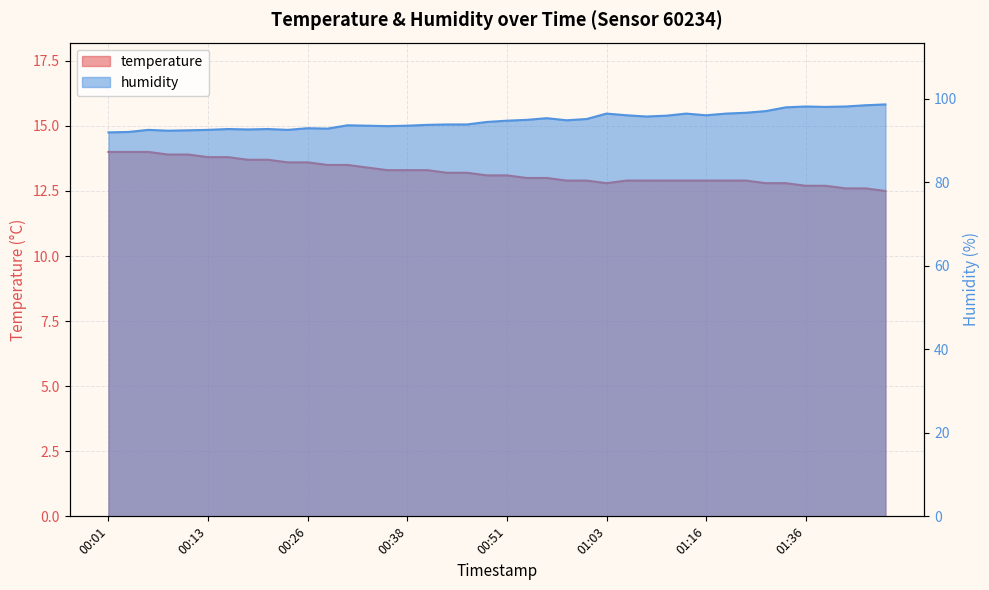

Reading left to right, list all the values displayed in this chart.

temperature: 14.0	14.0	14.0	13.9	13.9	13.8	13.8	13.7	13.7	13.6	13.6	13.5	13.5	13.4	13.3	13.3	13.3	13.2	13.2	13.1	13.1	13.0	13.0	12.9	12.9	12.8	12.9	12.9	12.9	12.9	12.9	12.9	12.9	12.8	12.8	12.7	12.7	12.6	12.6	12.5
humidity: 92.0	92.1	92.6	92.4	92.5	92.6	92.8	92.7	92.8	92.6	93.0	92.9	93.7	93.6	93.5	93.6	93.8	93.9	93.9	94.5	94.8	95.0	95.4	94.9	95.2	96.5	96.1	95.8	96.0	96.5	96.1	96.5	96.7	97.1	98.0	98.2	98.1	98.2	98.5	98.7